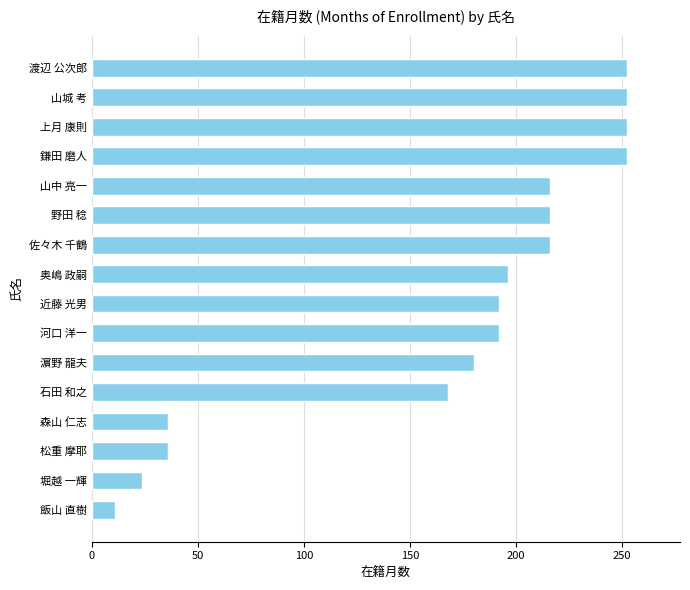

Where is the data nearest to the value 131?

石田 和之